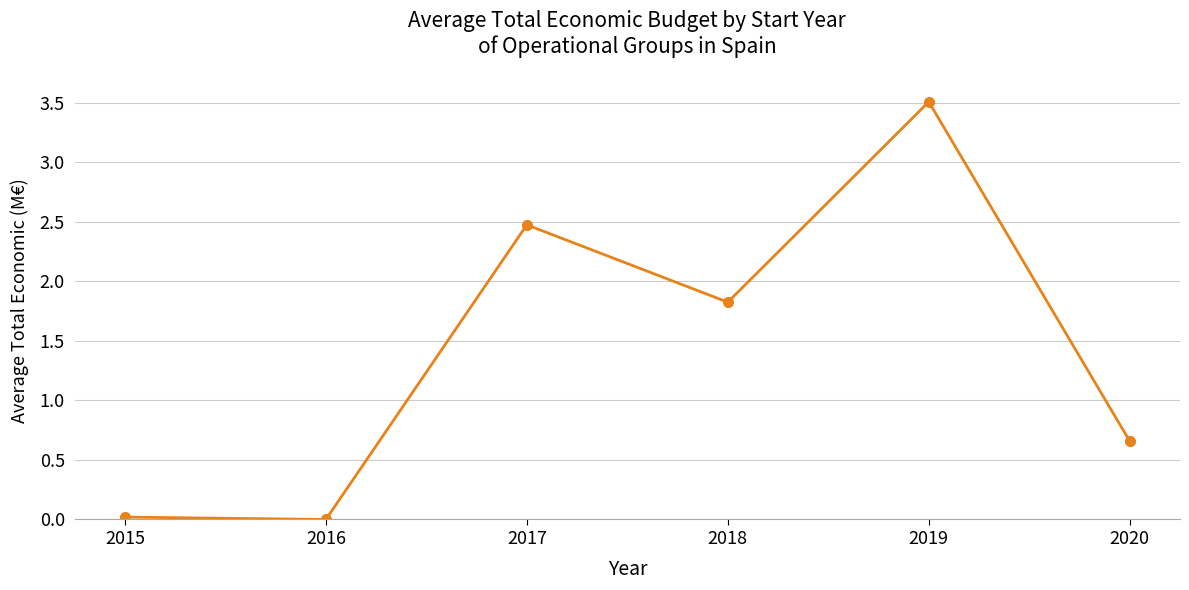

Which category has the highest value across all series?

2019